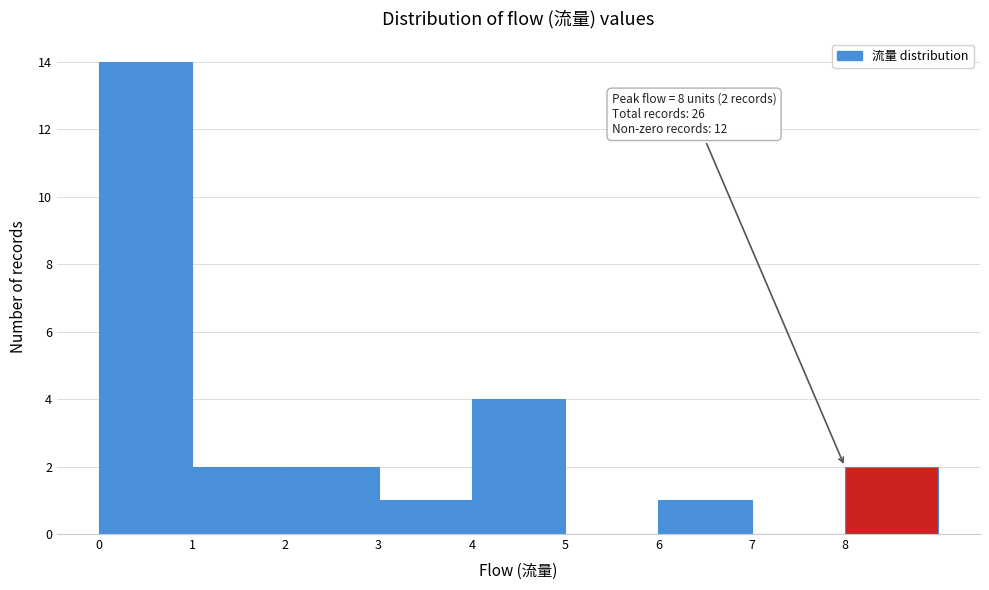

Which range on the x-axis has the tallest bar?

0 to 1